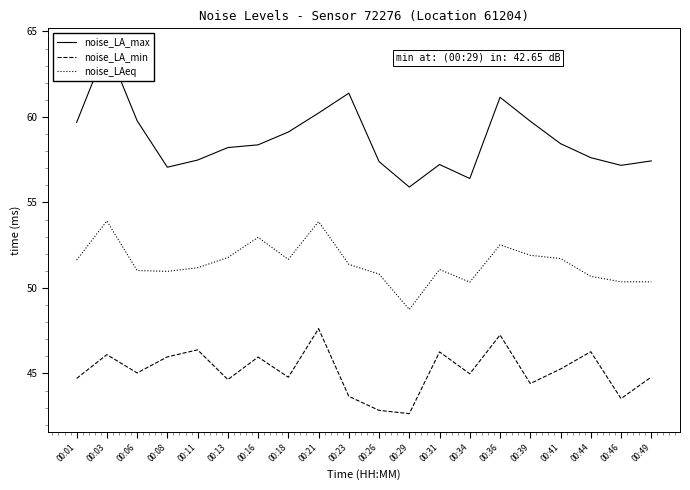

How many data points in noise_LA_min are above 45?

10